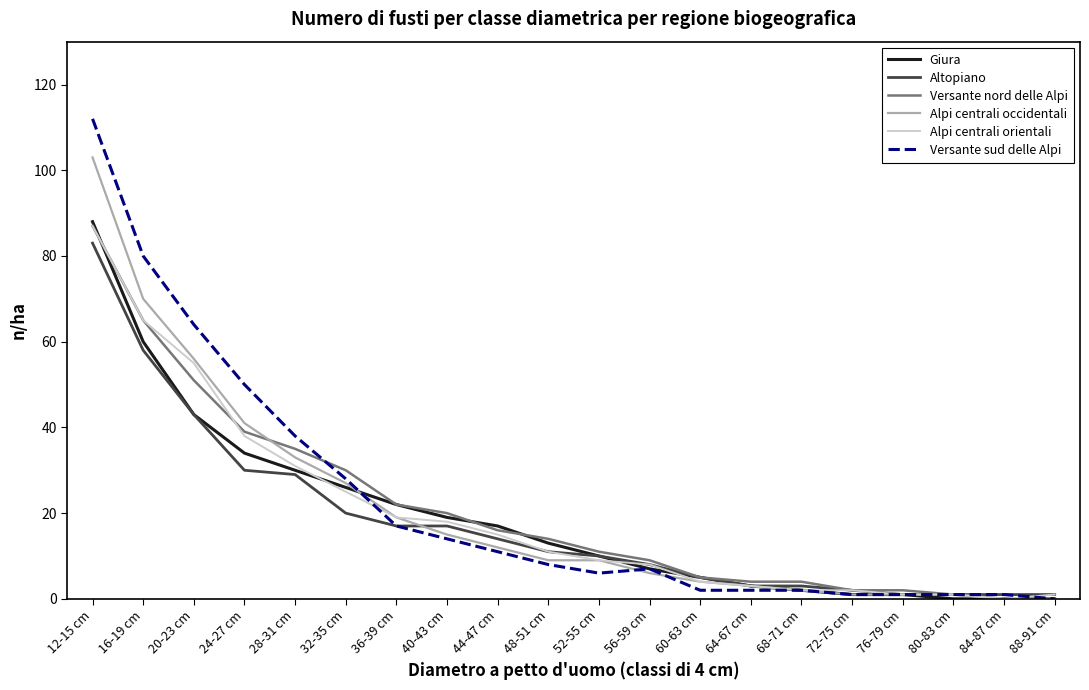

What is the greatest value displayed?

112